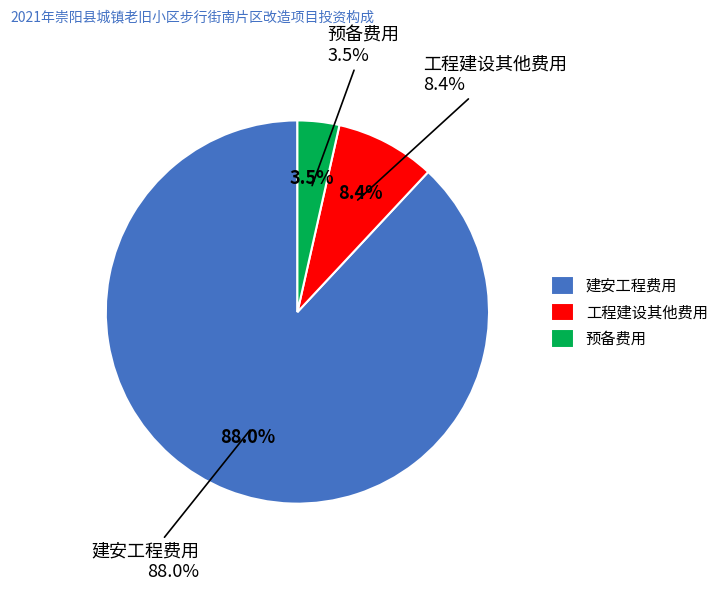

What is the largest slice in the pie chart?

建安工程费用